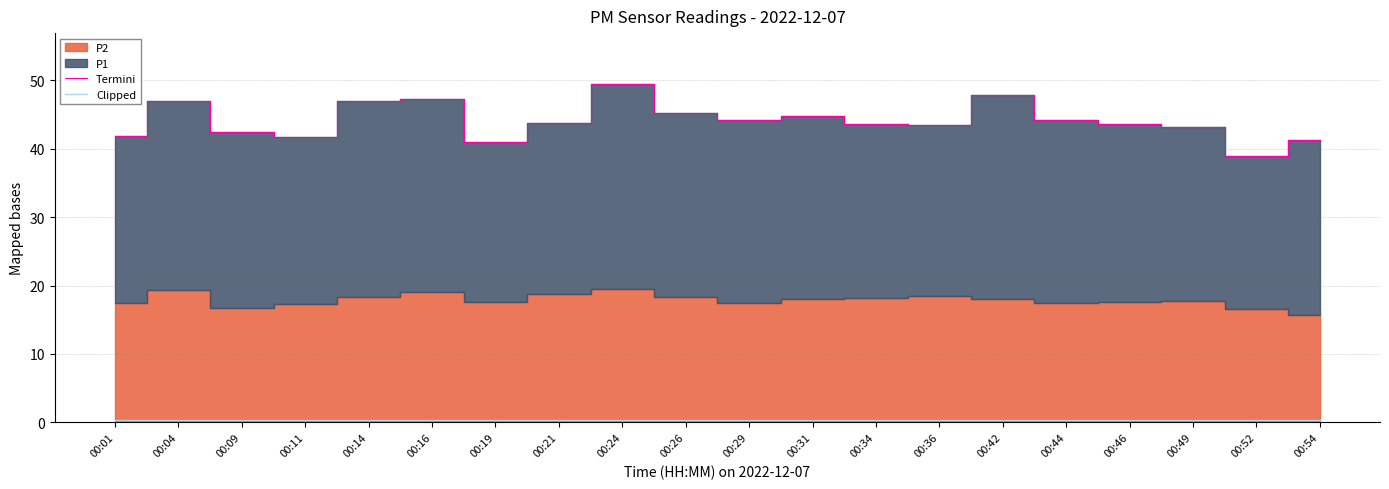

What is the difference between the second highest and minimum values in the Termini series?

8.9